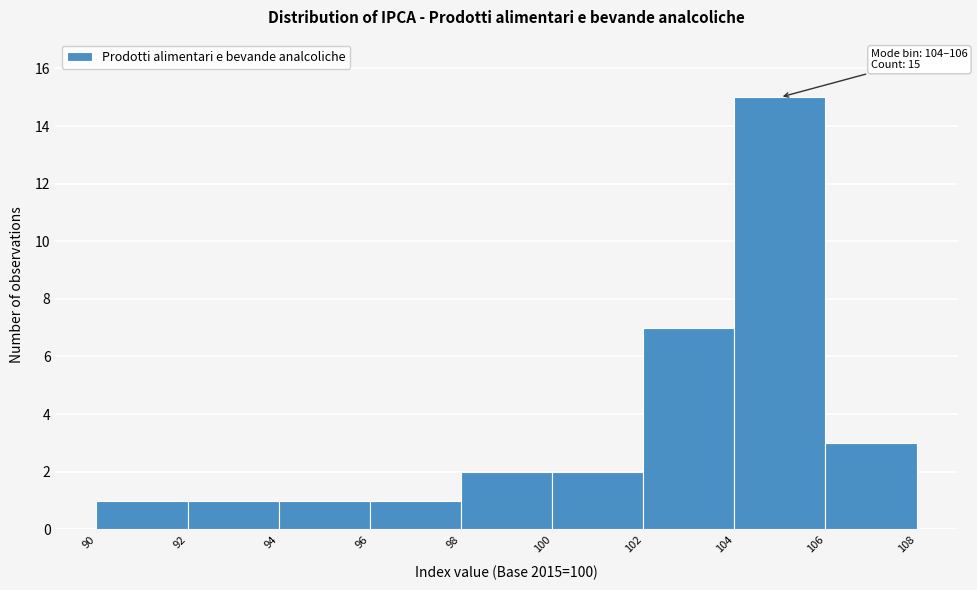

Which range on the x-axis has the tallest bar?

104 to 106